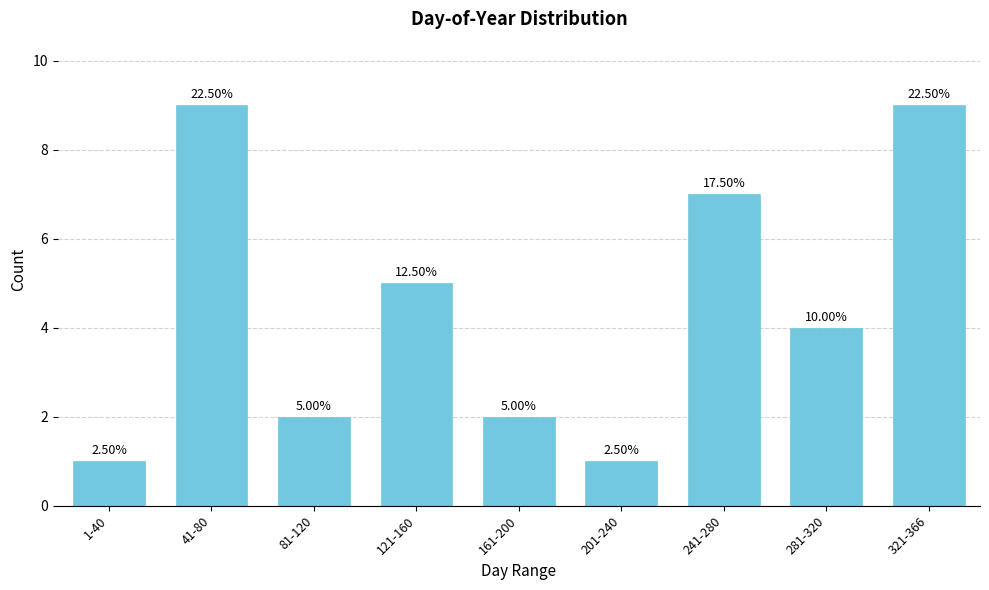

How many bars are there in total?

9